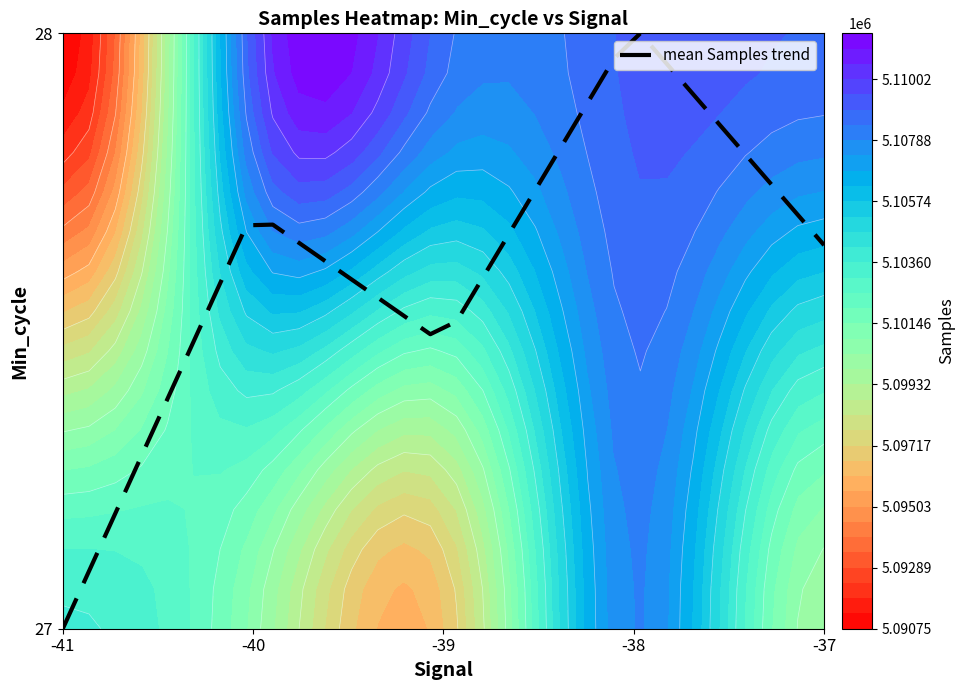

The value of mean Samples trend at -41 is 48.0. True or false?

False